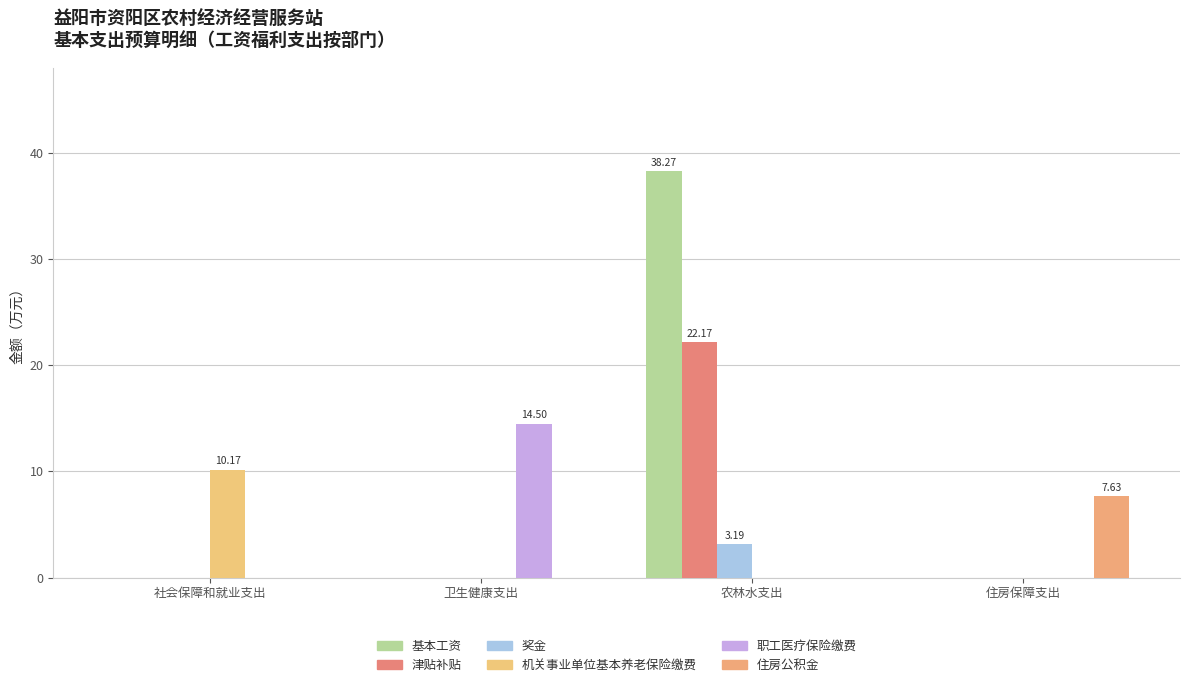

Between 社会保障和就业支出 and 住房保障支出, which is larger?

社会保障和就业支出